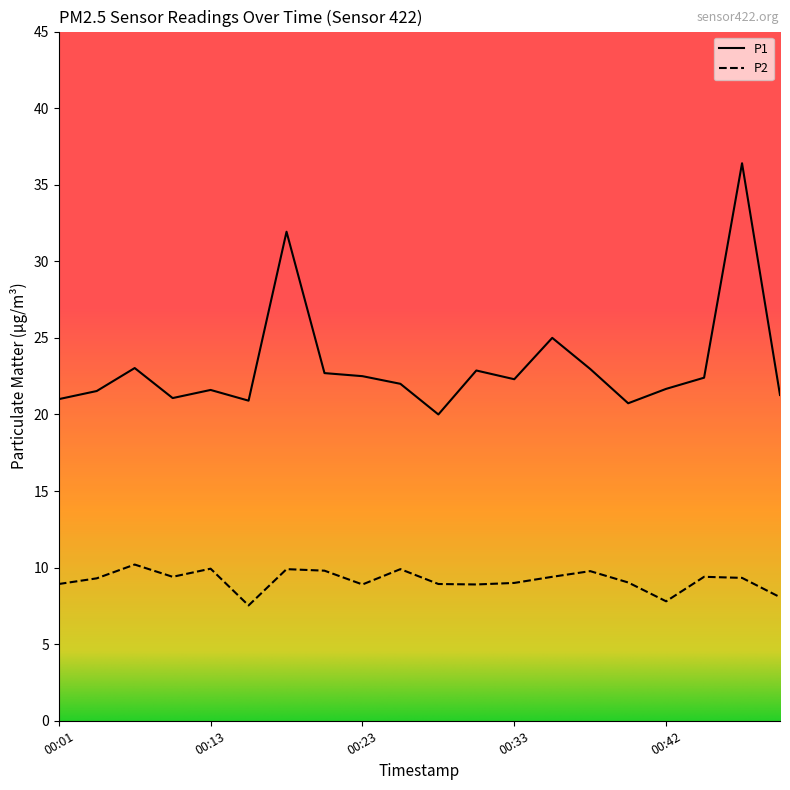

True or false: P2 and P1 cross at least once.

False